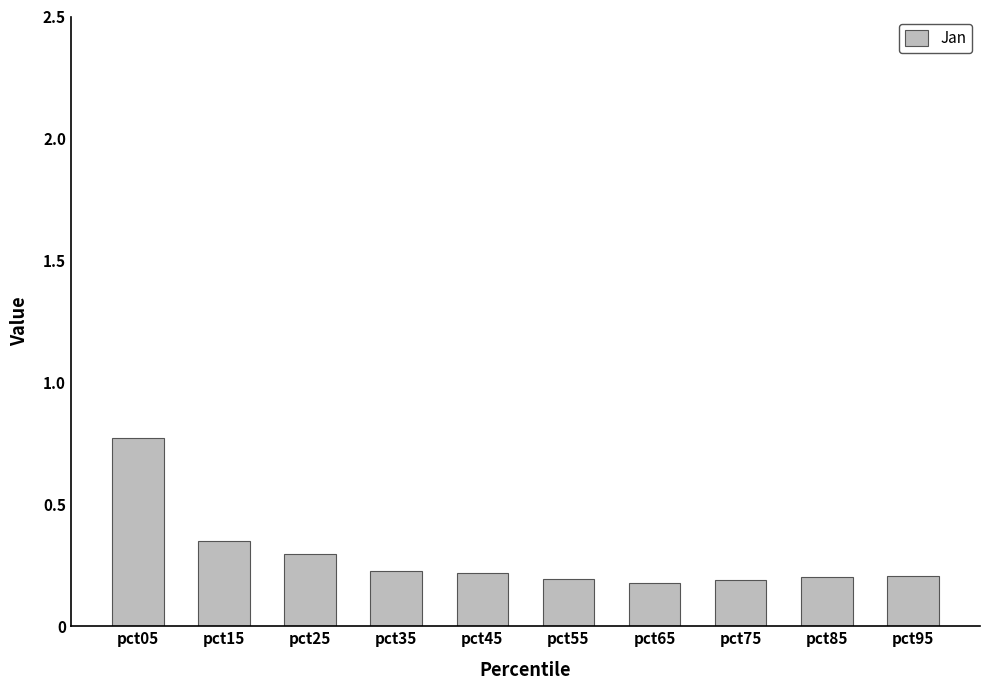

Which category has the highest value across all series?

pct05